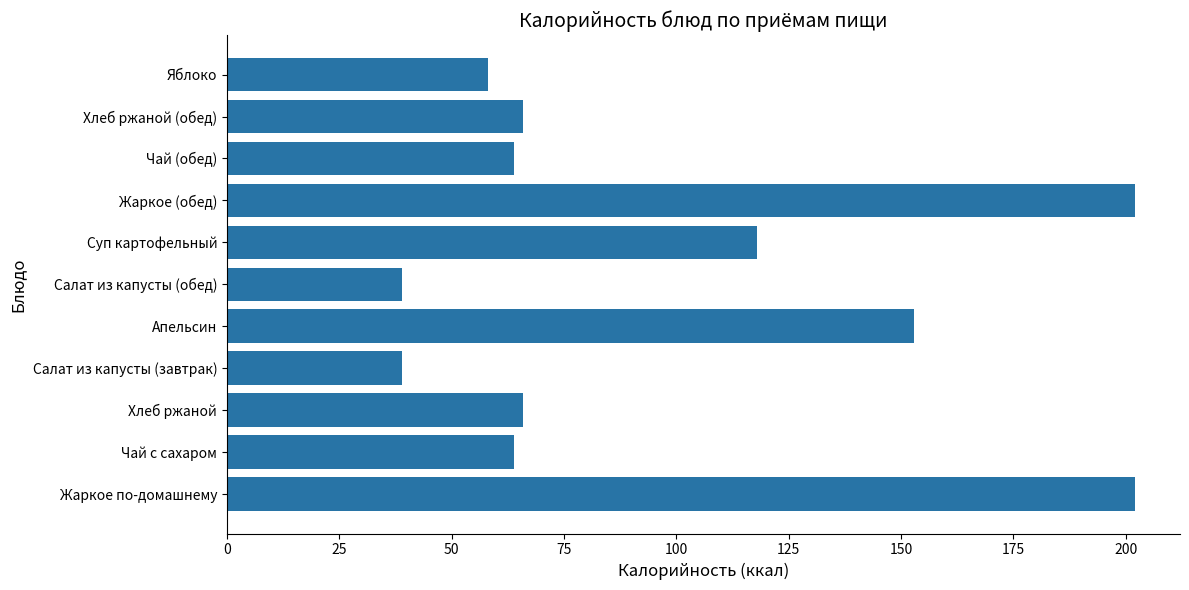

What is the difference between the values at Хлеб ржаной (обед) and Суп картофельный?

52